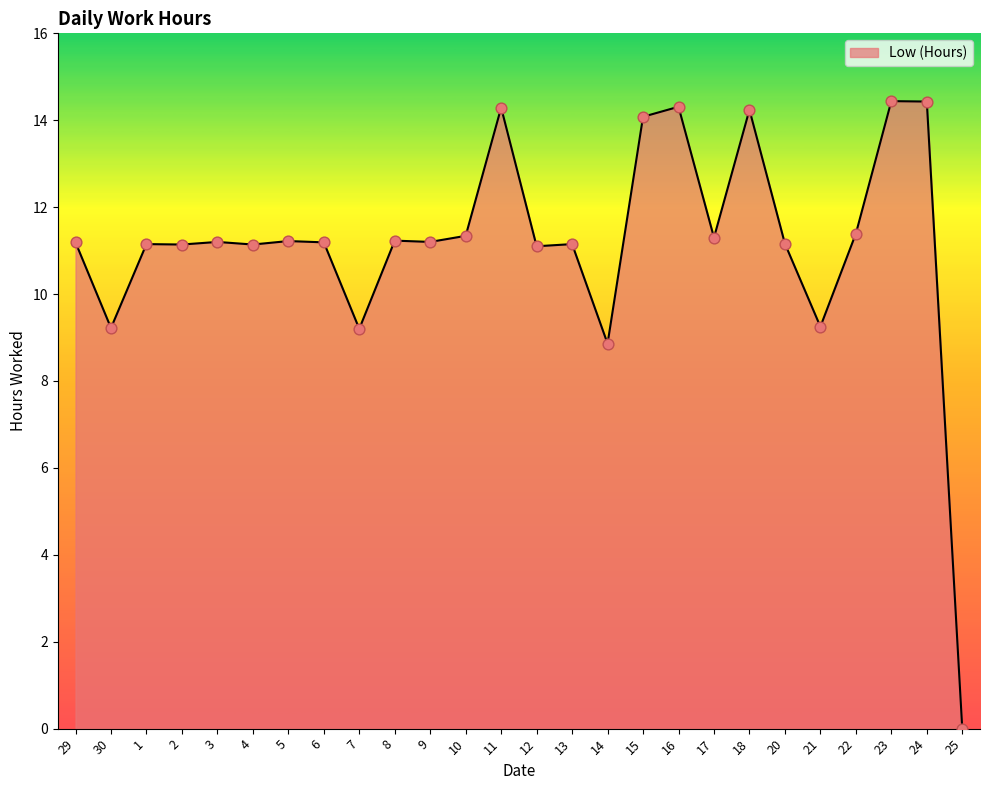

Between 21 and 24, which is larger?

24